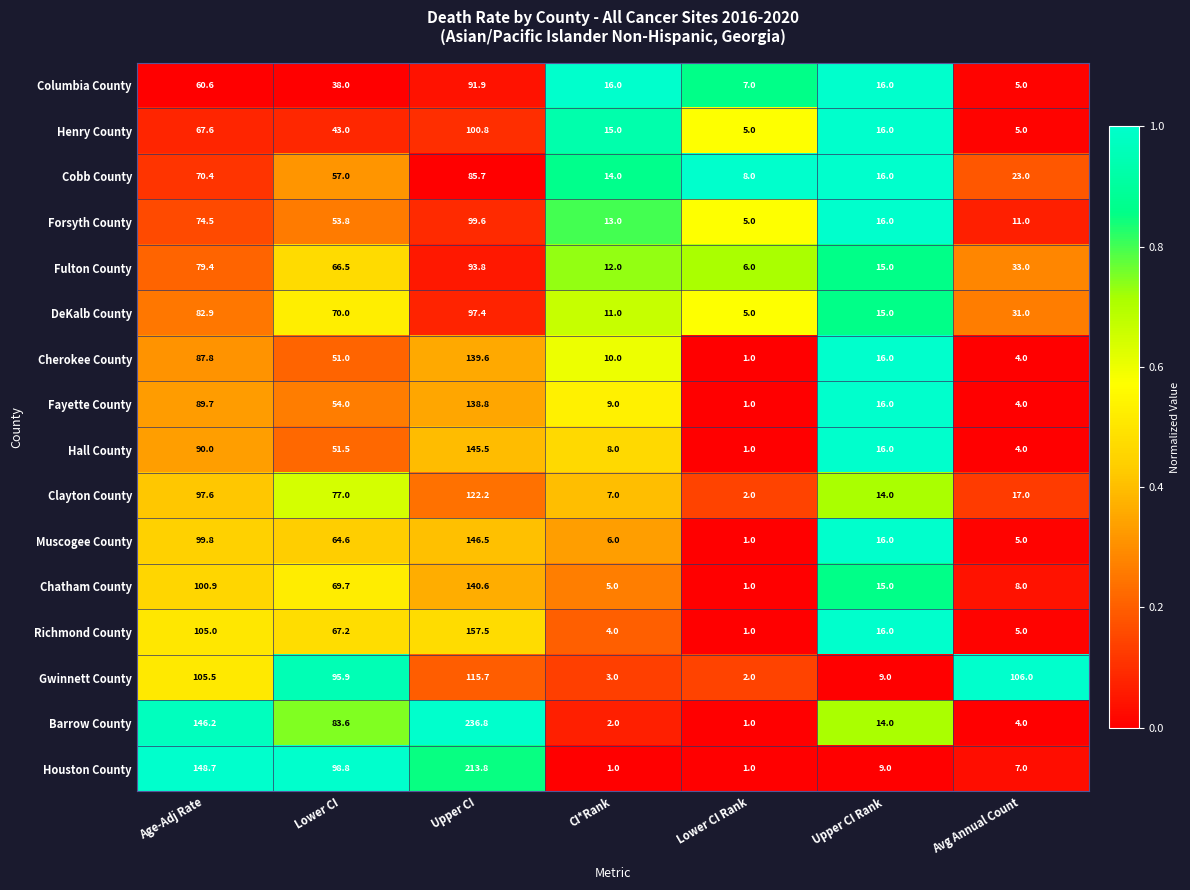

What is the maximum value shown in the chart?

236.8